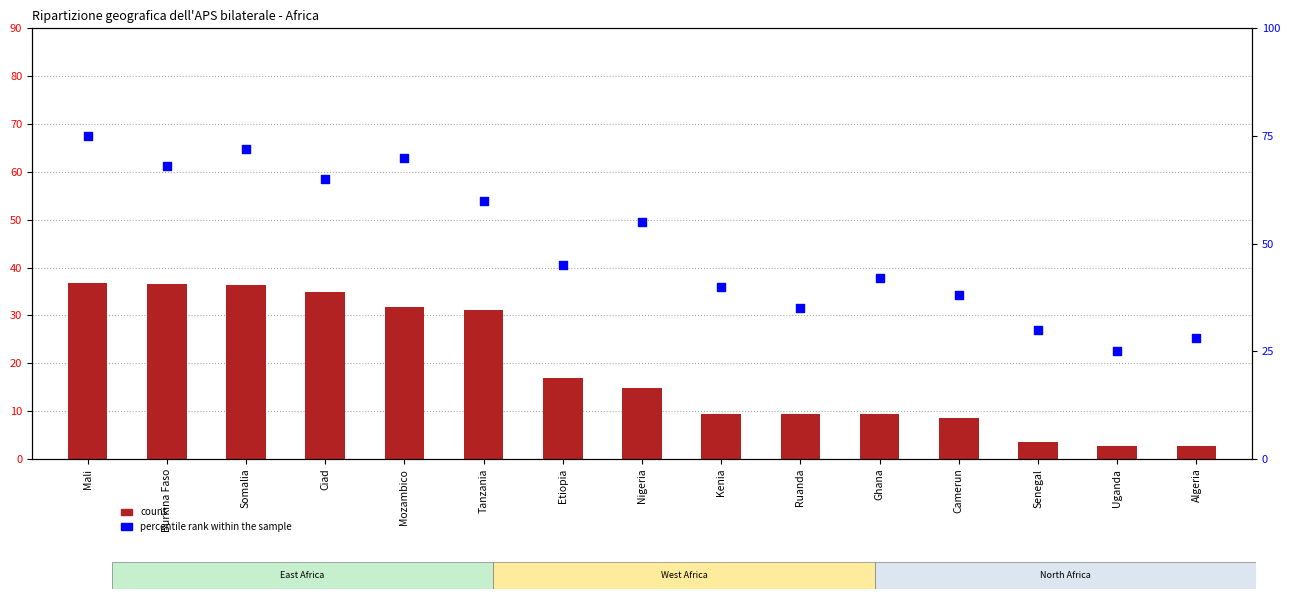

What are all the series names shown in the legend?

count, percentile rank within the sample